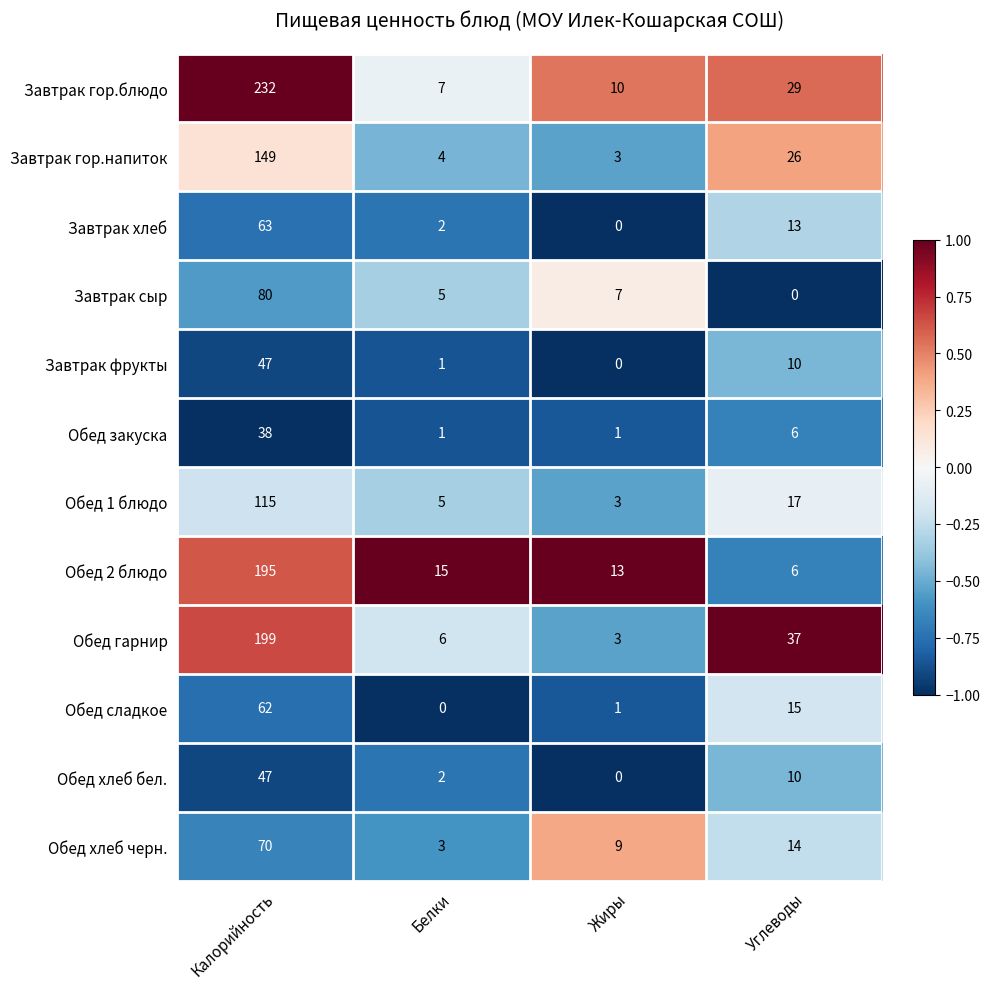

Count the number of categories in the chart.

4